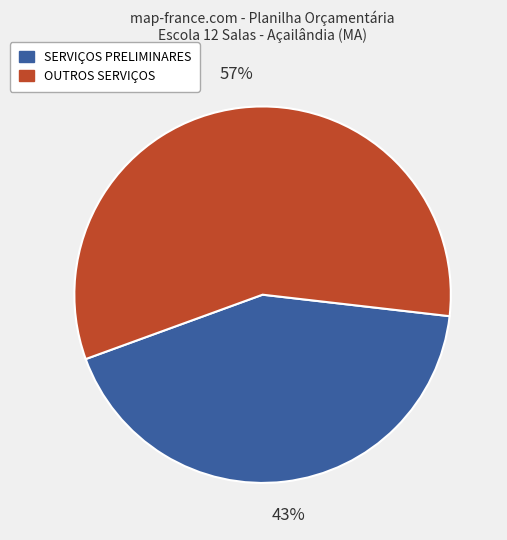

Is there a majority slice in this chart?

Yes